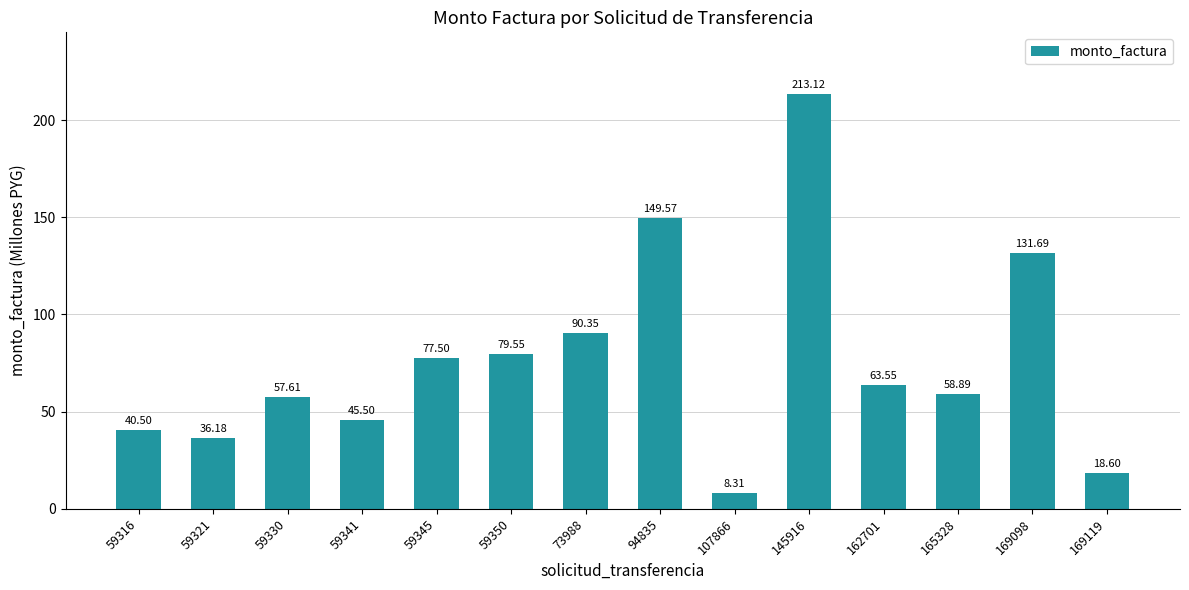

What is the change in value from 59316 to 59330?

+17.1